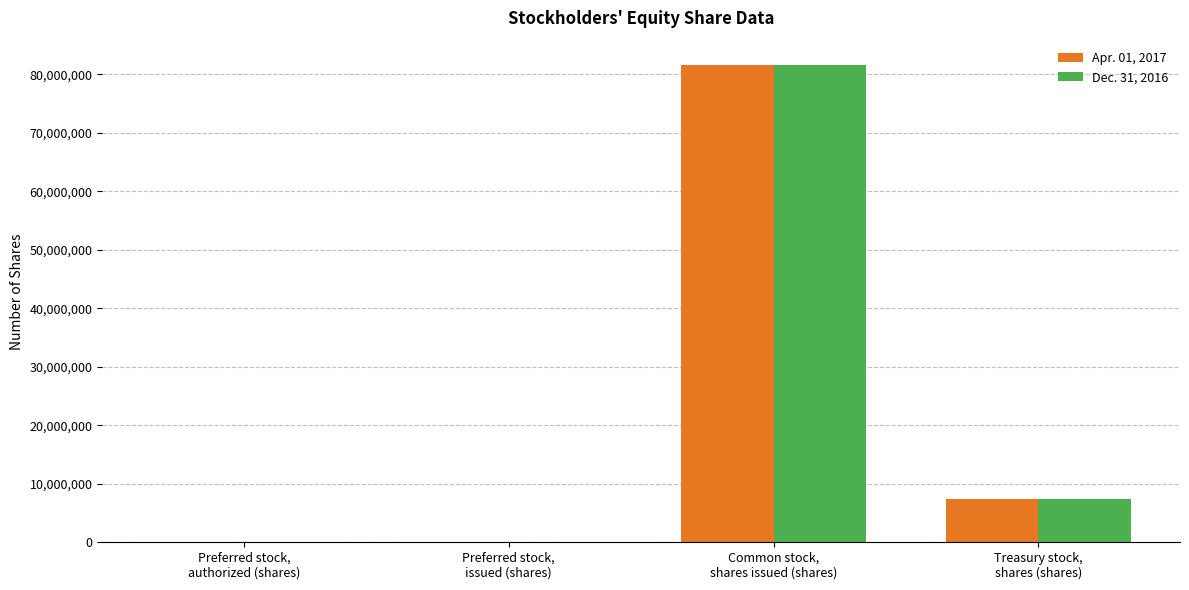

What is the greatest value displayed?

81652000